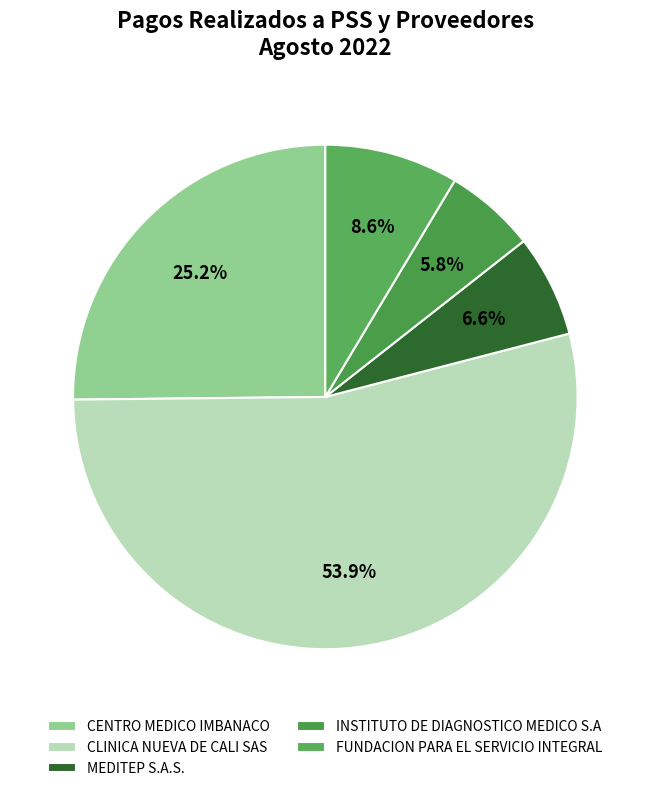

To the nearest percent, what portion does INSTITUTO DE DIAGNOSTICO MEDICO S.A represent?

6%